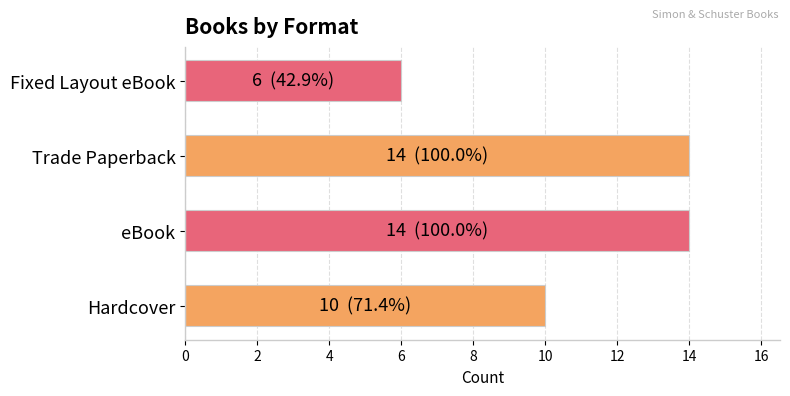

Read the value at Hardcover.

10